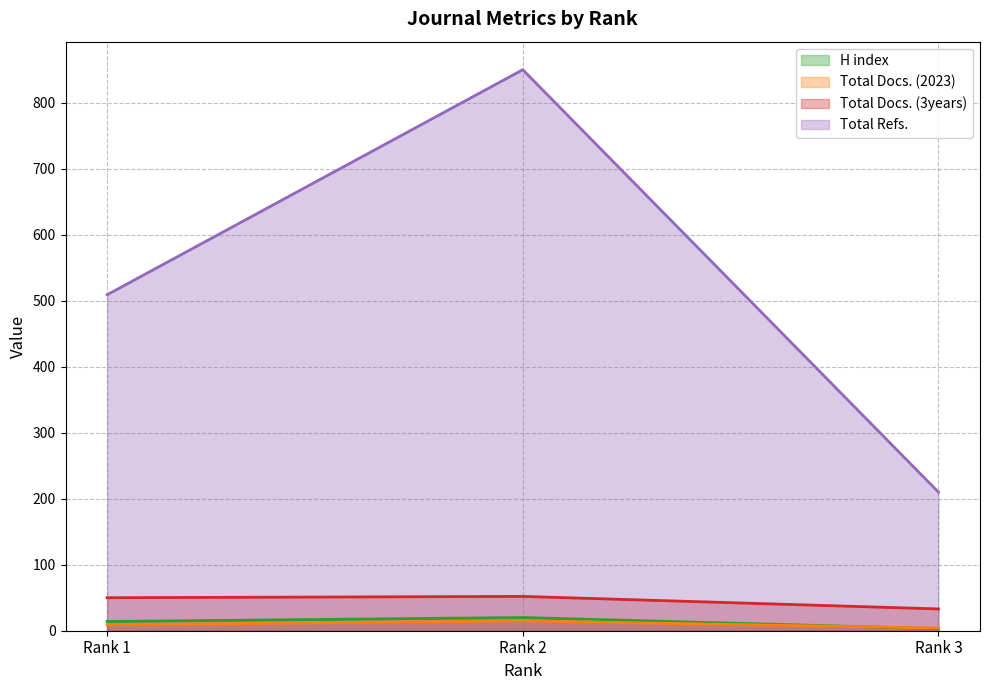

What are all the series names shown in the legend?

H index, Total Docs. (2023), Total Docs. (3years), Total Refs.